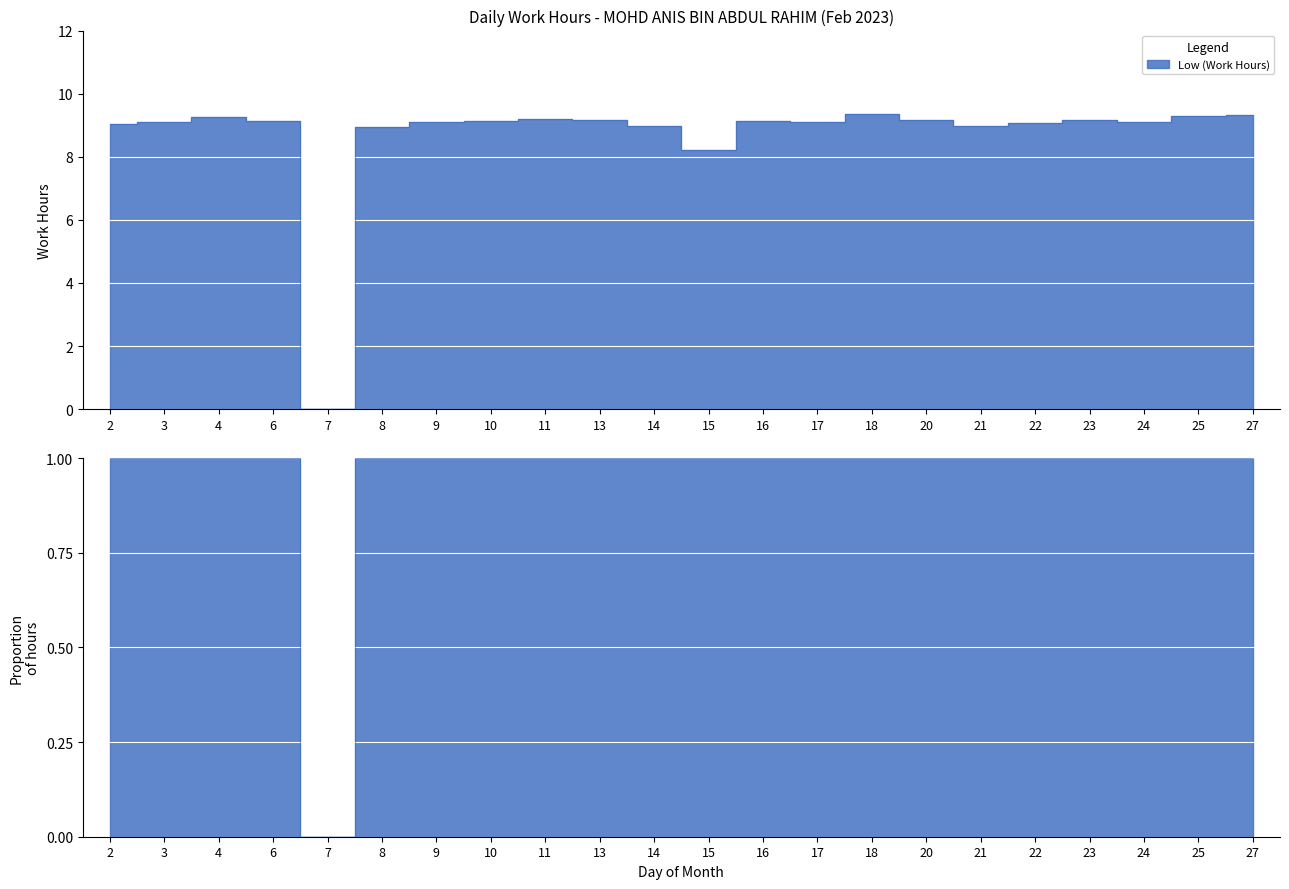

List the labels in order of value, smallest first.

7, 15, 8, 14, 21, 2, 22, 3, 17, 24, 9, 6, 16, 10, 20, 23, 13, 11, 4, 25, 27, 18